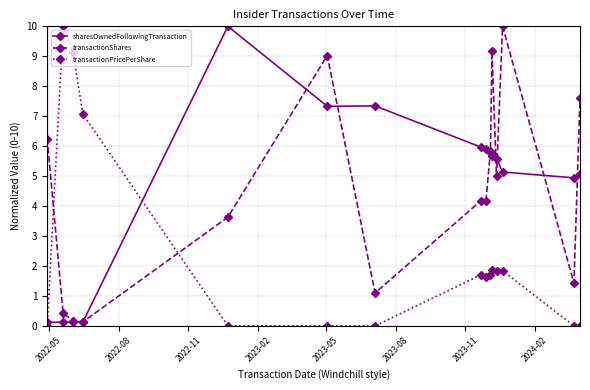

Which series has the largest range (max minus min)?

transactionPricePerShare